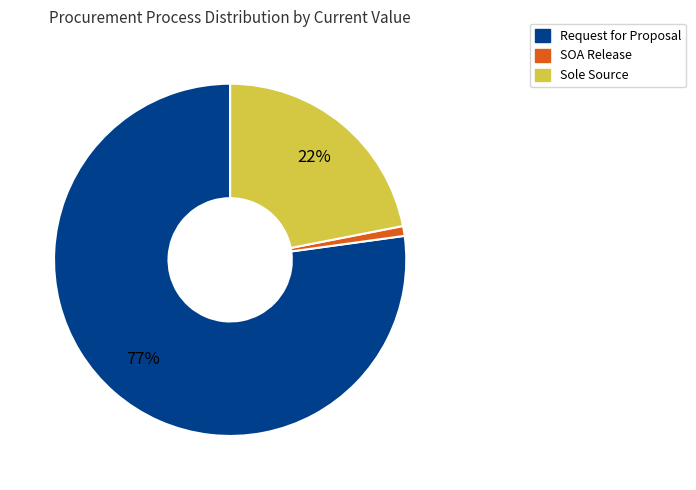

Is there a majority slice in this chart?

Yes